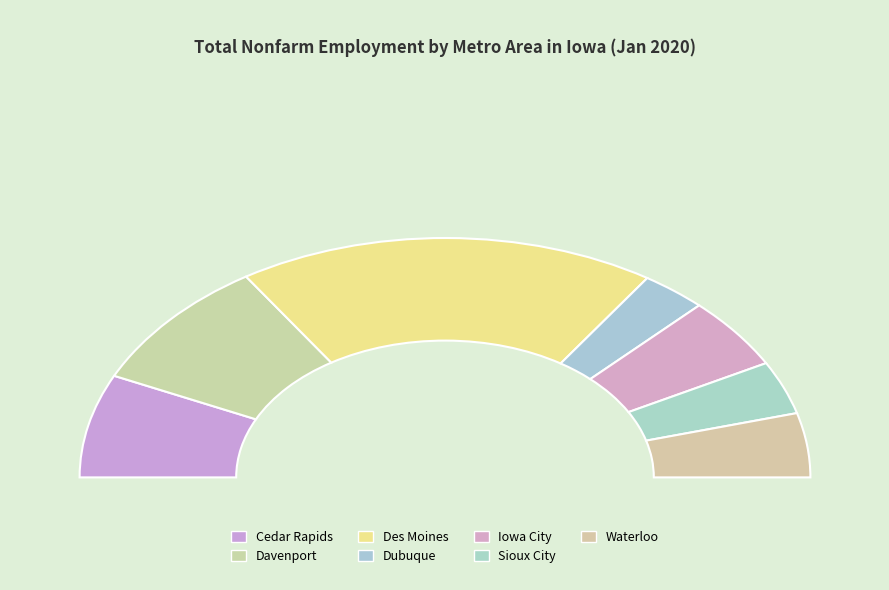

To the nearest percent, what is the average slice percentage?

14%